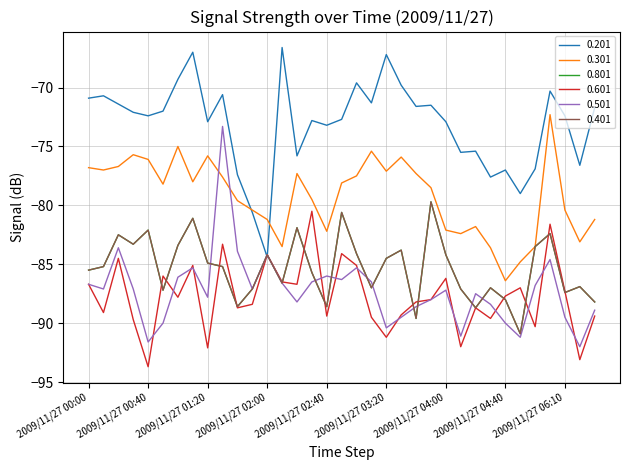

Where is 0.501 nearest to the value -82?

2009/11/27 00:20